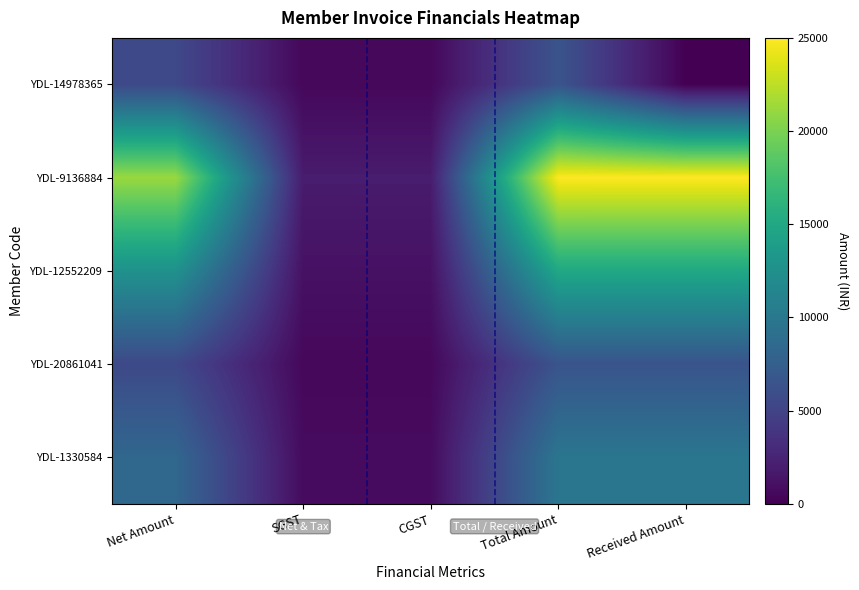

How many categories are shown in the chart?

5